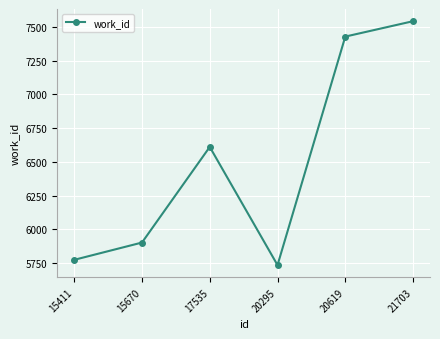

What is the change in value from 15411 to 21703?

+1767